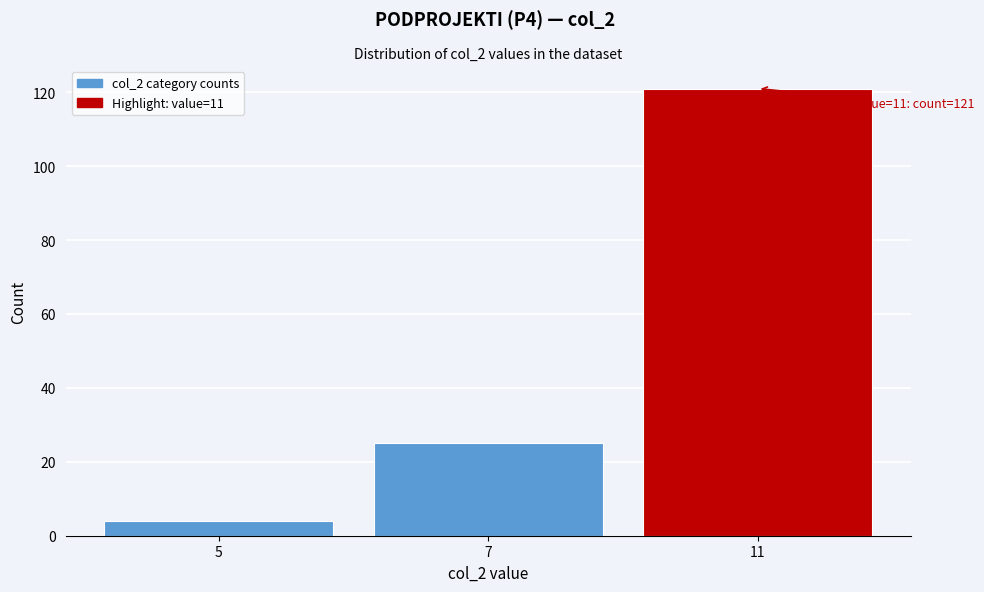

Reading left to right, what are all the values shown in this chart?

4	25	121